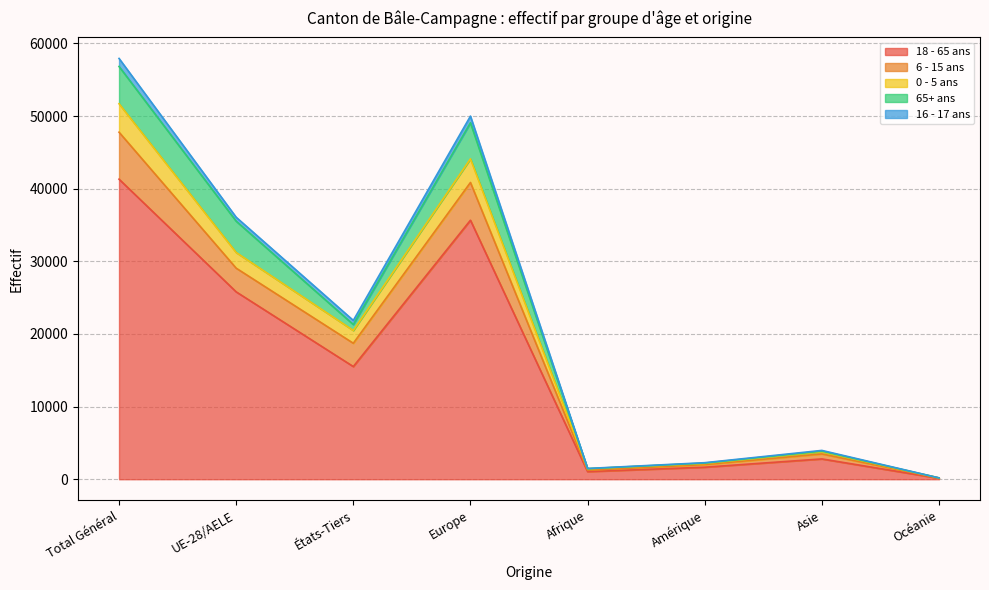

Is it true that 18 - 65 ans equals 15512 at États-Tiers?

True